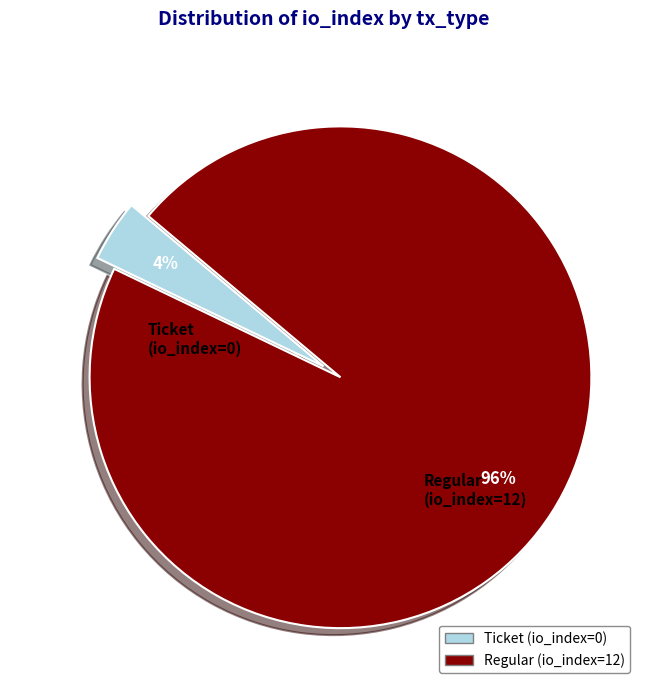

Which category has the smallest portion of the pie?

Ticket (io_index=0)